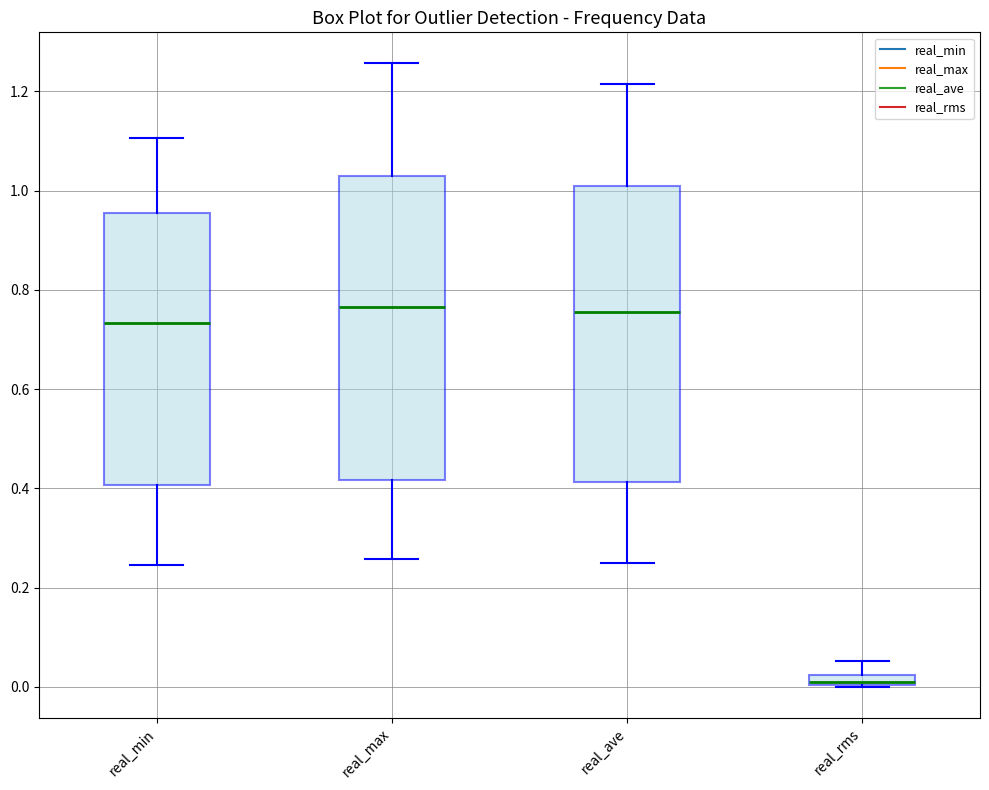

Which box's median line is the lowest?

real_rms